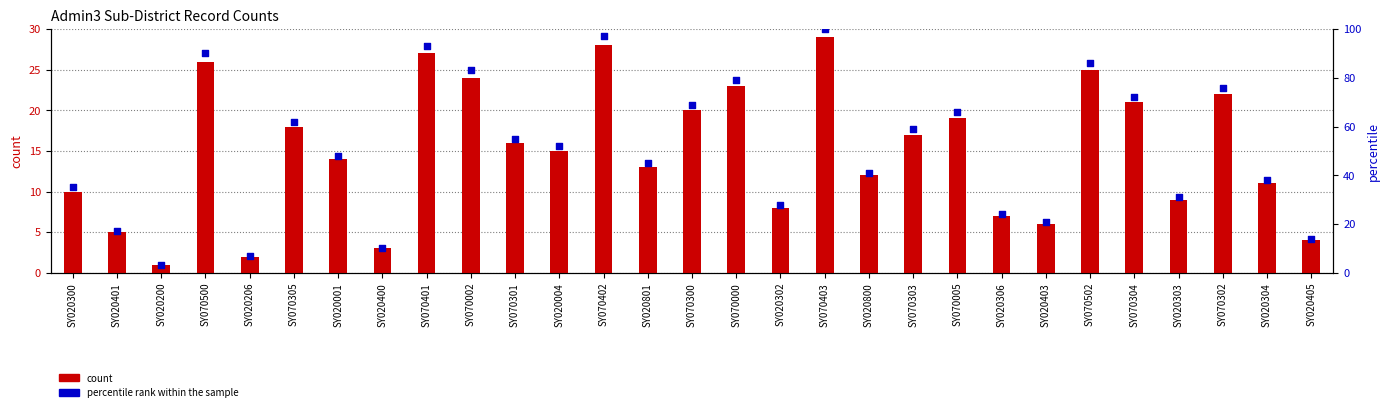

Which series has the largest total across all categories?

percentile rank within the sample